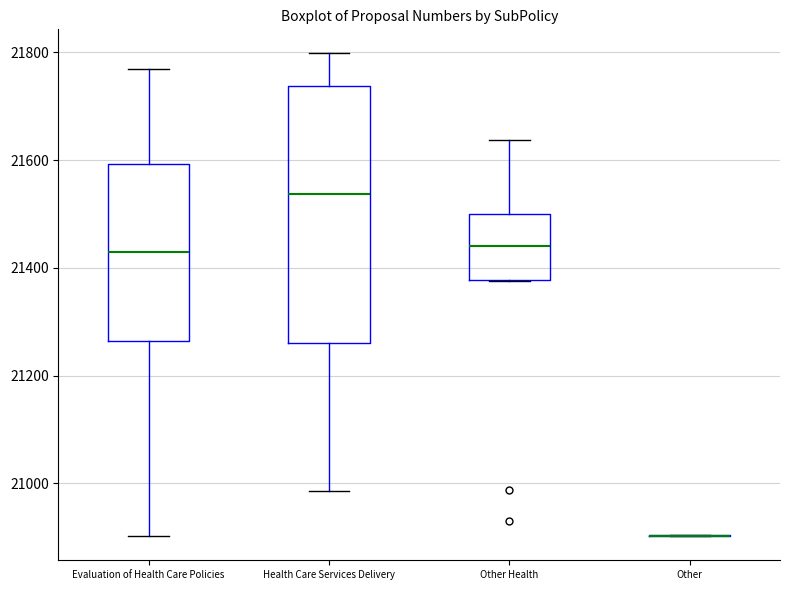

Reading left to right, transcribe this box plot: for each box, give where its median line is, the range the box spans, and where its two whiskers end, as read against the y-axis. The values are not printed on the chart, so give them approximately, as read against the axis.

Evaluation of Health Care Policies: median 21420, box 21260 to 21600, whiskers 20900 to 21780
Health Care Services Delivery: median 21540, box 21260 to 21740, whiskers 20980 to 21800
Other Health: median 21440, box 21380 to 21500, whiskers 21380 to 21640
Other: box collapsed to a line at 20900, whiskers 20900 to 20900